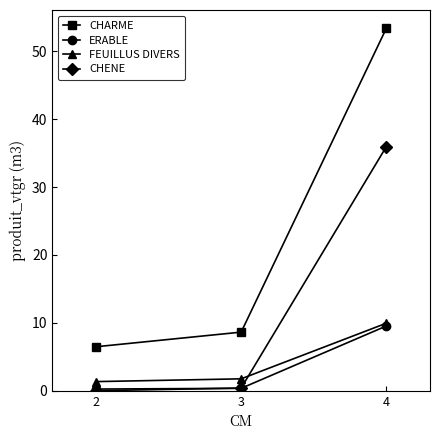

Which category has the highest value in the FEUILLUS DIVERS series?

4